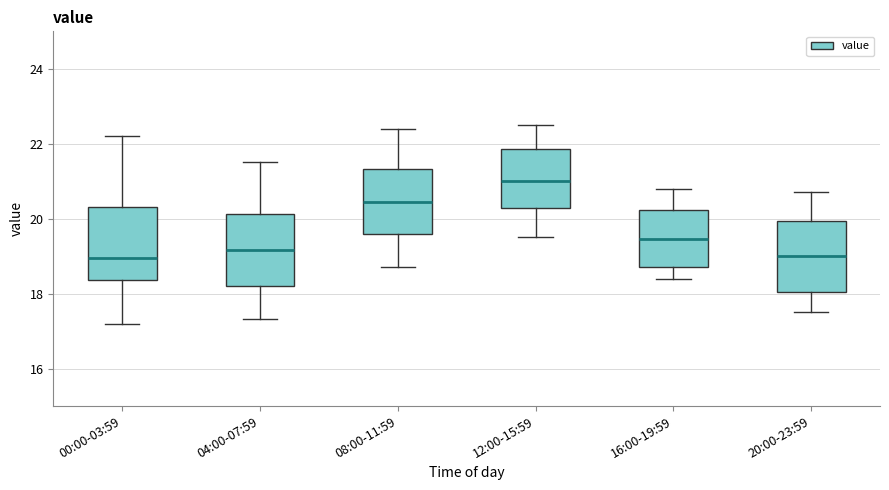

Reading left to right, read every box against the y-axis: the position of its median line, the range the box covers, and the ends of its whiskers. The values are not printed on the chart, so give them approximately, as read against the axis.

00:00-03:59: median 19.0, box 18.4 to 20.4, whiskers 17.2 to 22.2
04:00-07:59: median 19.2, box 18.2 to 20.2, whiskers 17.4 to 21.6
08:00-11:59: median 20.4, box 19.6 to 21.4, whiskers 18.8 to 22.4
12:00-15:59: median 21.0, box 20.2 to 21.8, whiskers 19.6 to 22.6
16:00-19:59: median 19.4, box 18.8 to 20.2, whiskers 18.4 to 20.8
20:00-23:59: median 19.0, box 18.0 to 20.0, whiskers 17.6 to 20.8